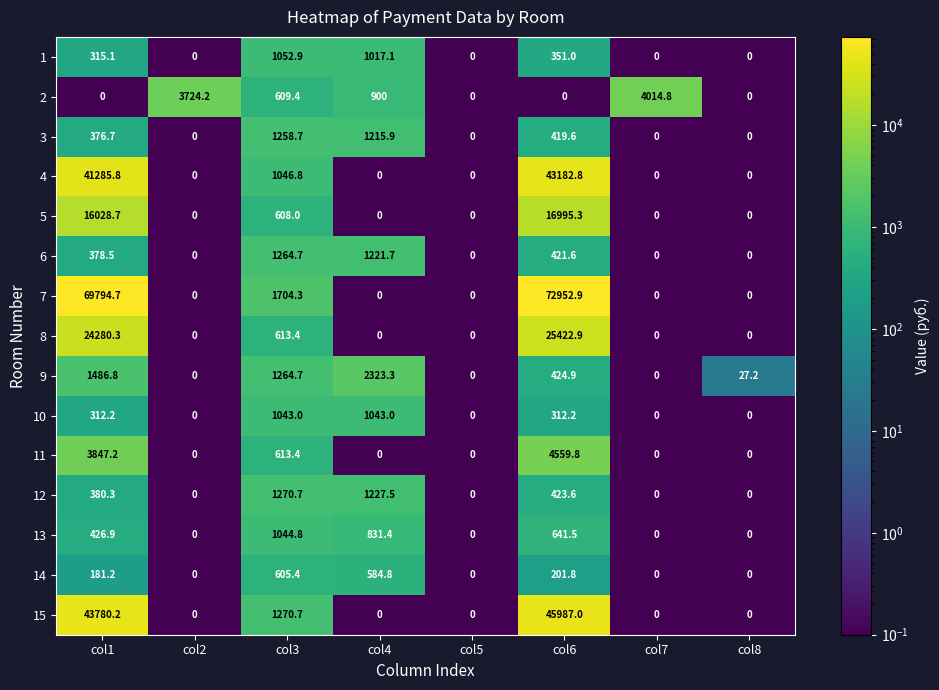

The 15 series shows 19509.7 at col8. True or false?

False